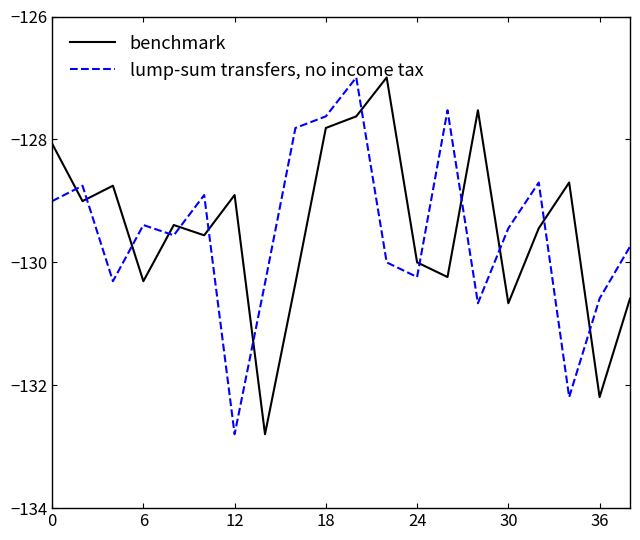

How many times do benchmark and lump-sum transfers, no income tax cross each other?

13